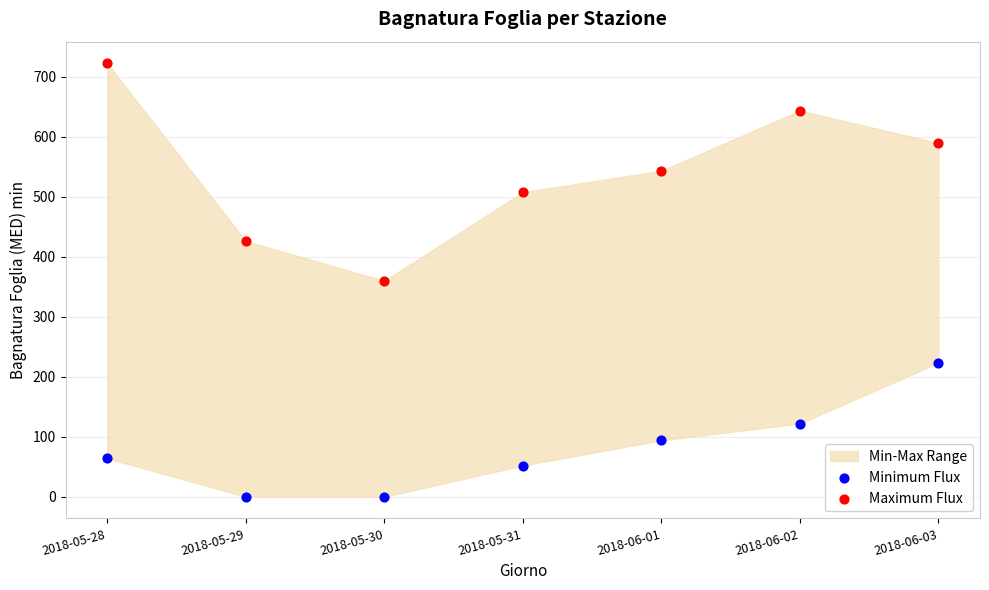

Across all data points, what is the range of Y values (max minus min)?

722.2